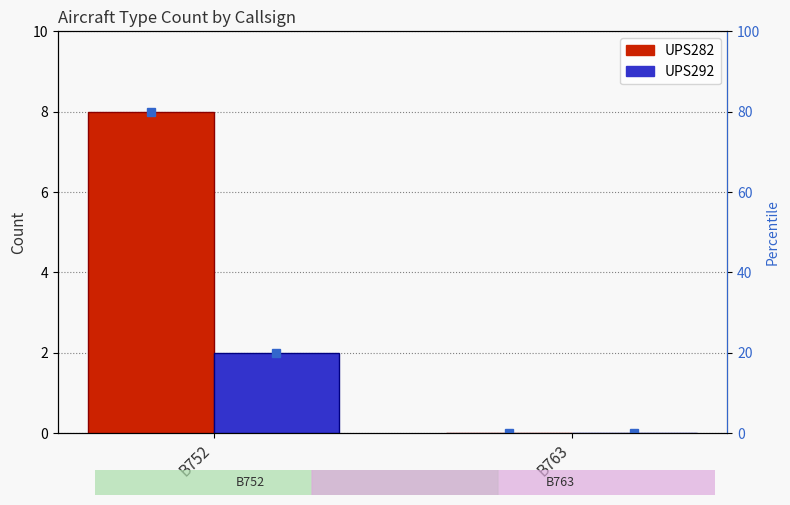

What is the sum of all UPS292 values?

2